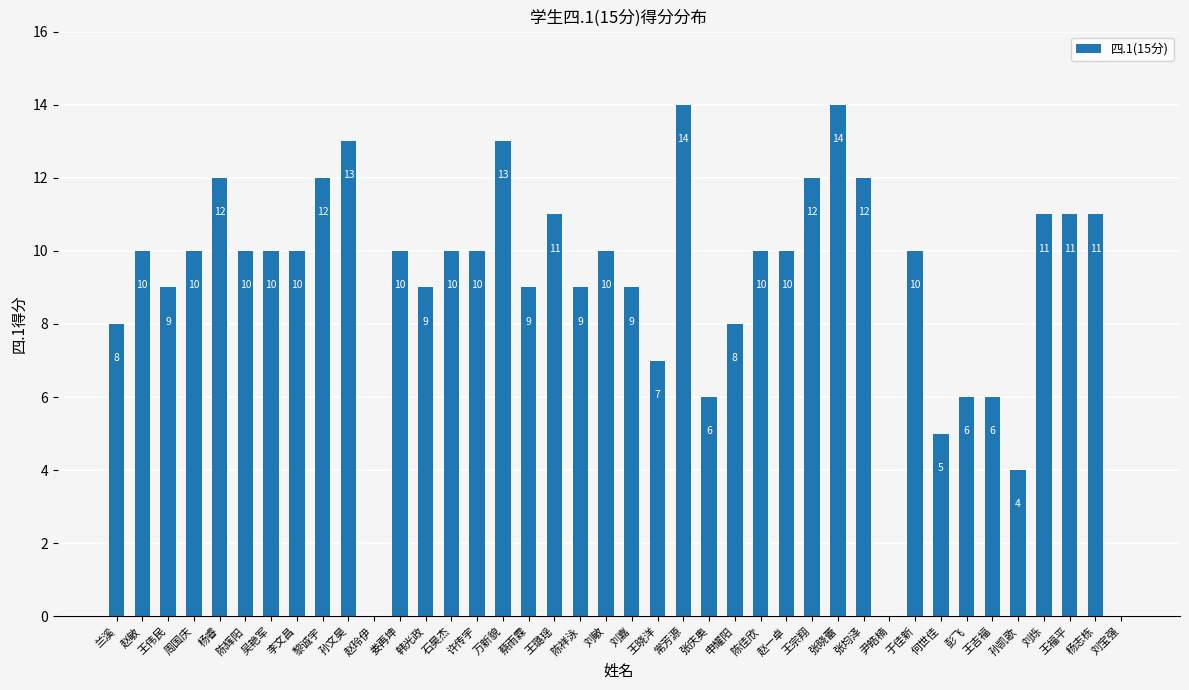

What is the sum of the values at 赵玲伊 and 彭飞?

6